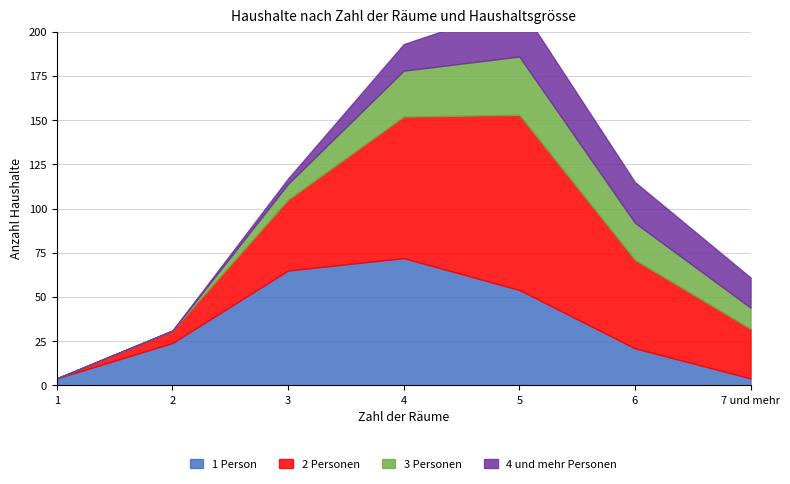

Which category has the highest value in the 2 Personen series?

5